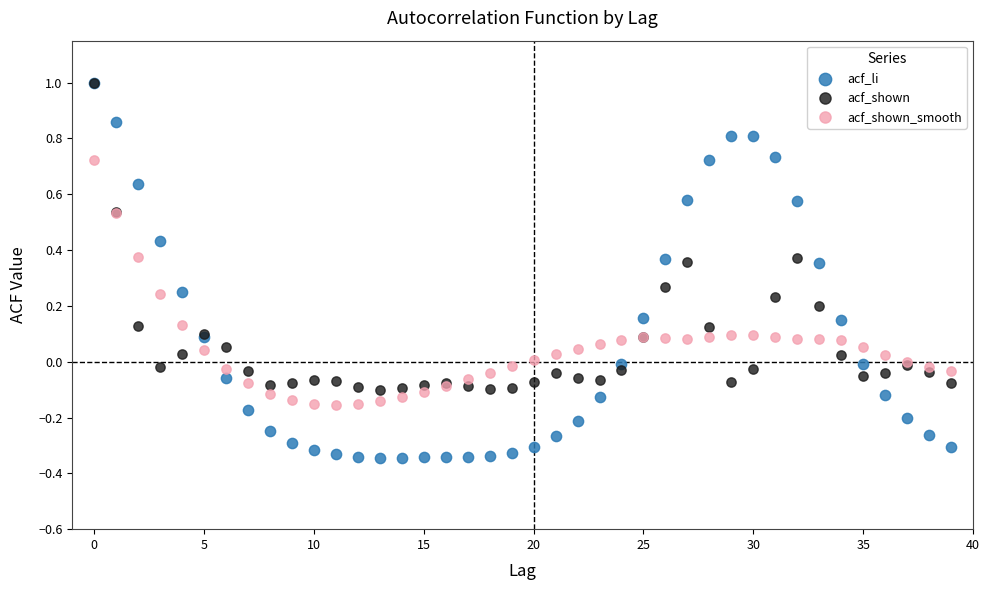

What are all the series names shown in the legend?

acf_li, acf_shown, acf_shown_smooth